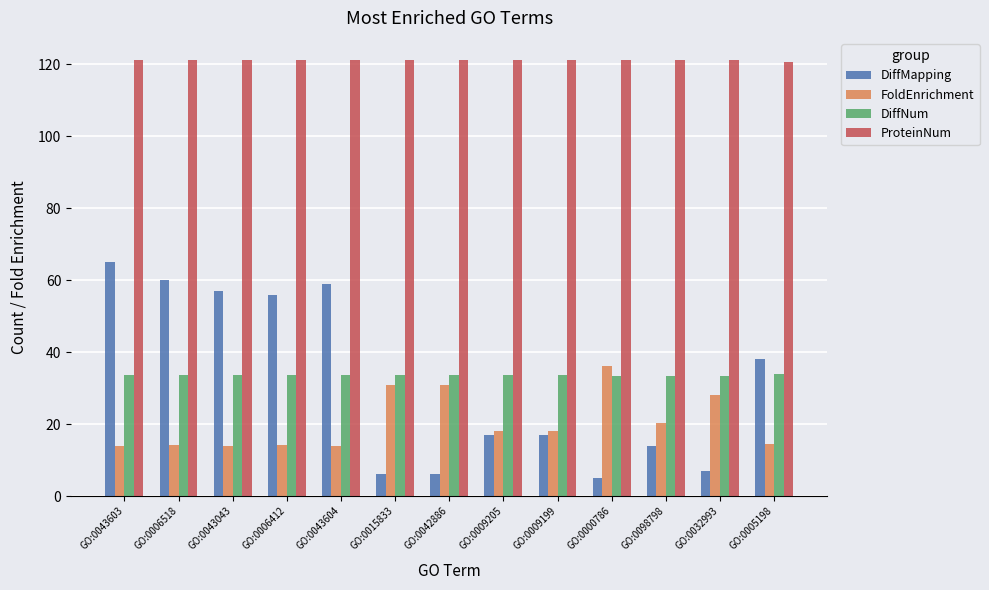

What is the maximum value shown in the chart?

121.3